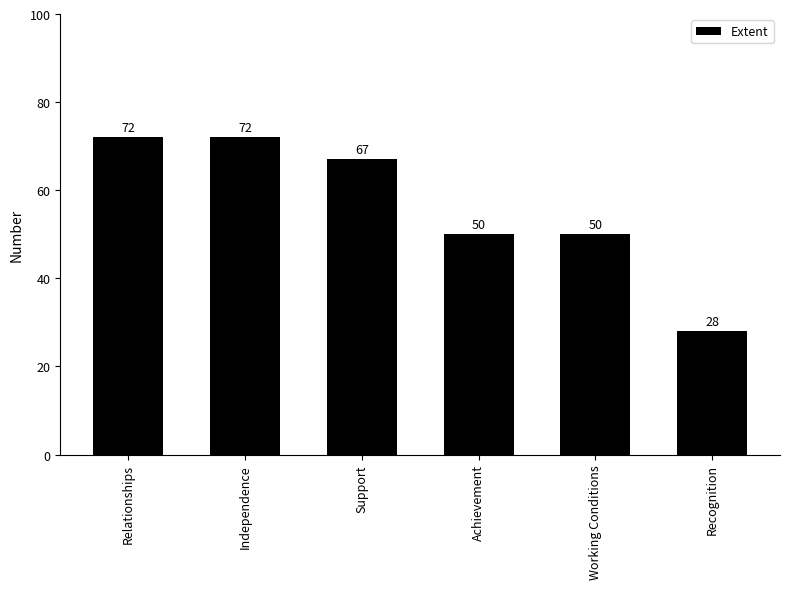

What is the approximate value at Relationships?

72